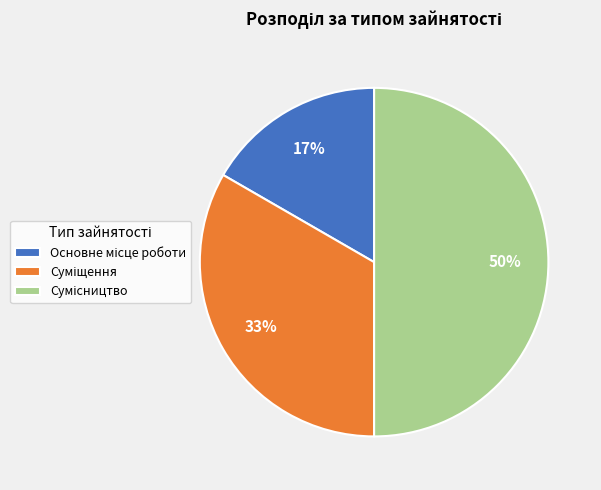

To the nearest percent, what is the average slice percentage?

33%